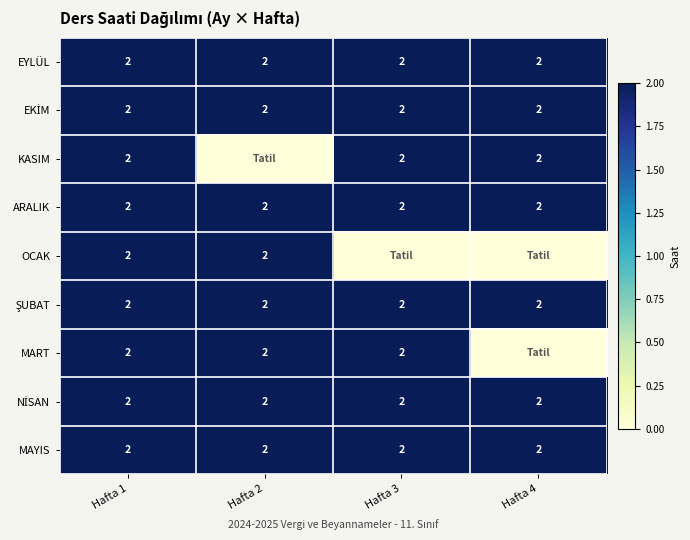

Is it true that MART equals 1 at Hafta 1?

False